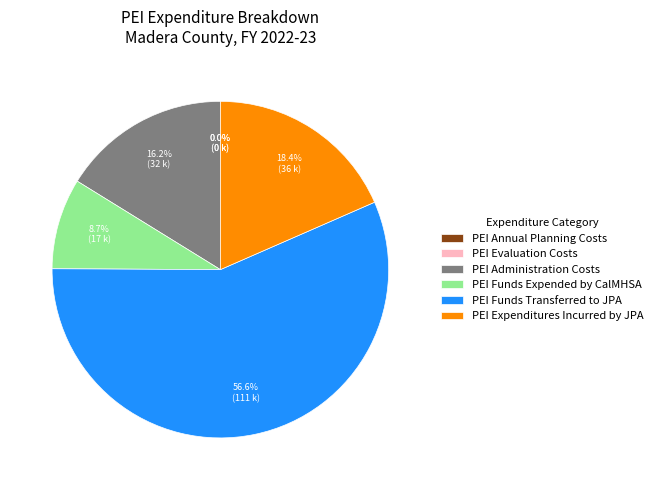

What is the ratio of the value at PEI Funds Transferred to JPA to the value at PEI Administration Costs?

3.5